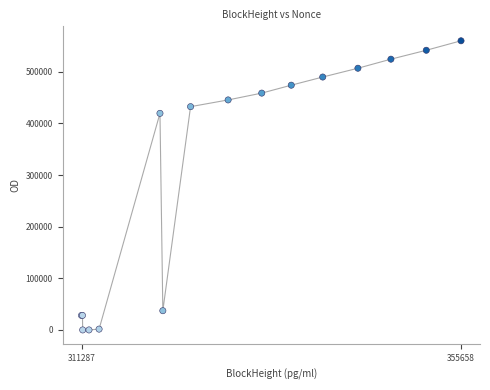

What Y value in the scatter plot is closest to 280044?

419553